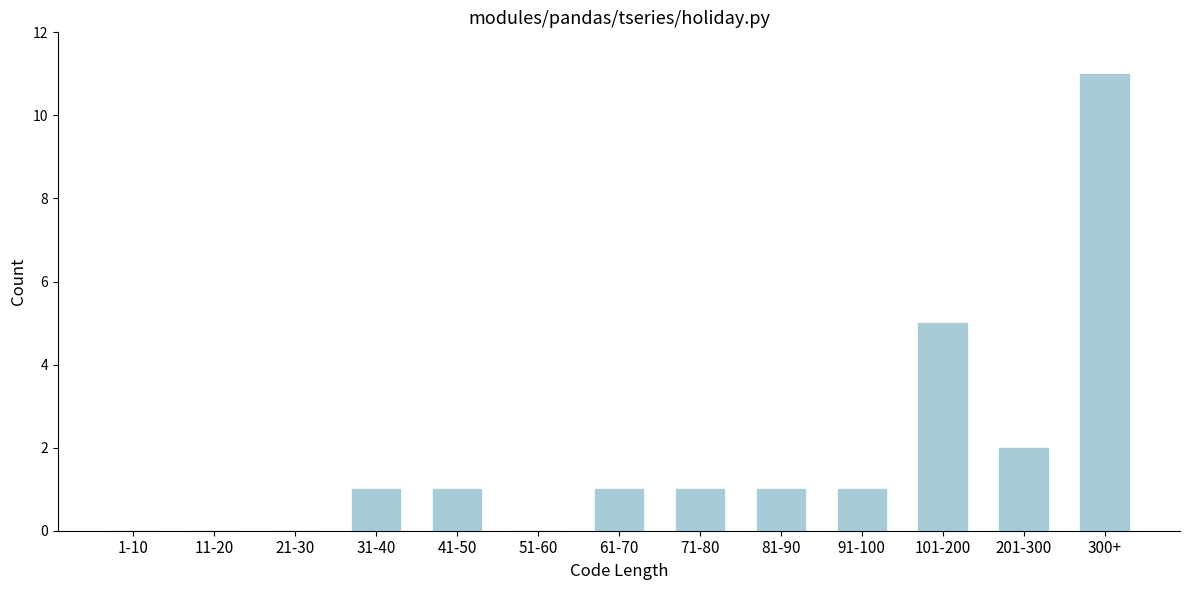

Reading left to right, extract all data points from this chart.

1-10=0	11-20=0	21-30=0	31-40=1	41-50=1	51-60=0	61-70=1	71-80=1	81-90=1	91-100=1	101-200=5	201-300=2	300+=11